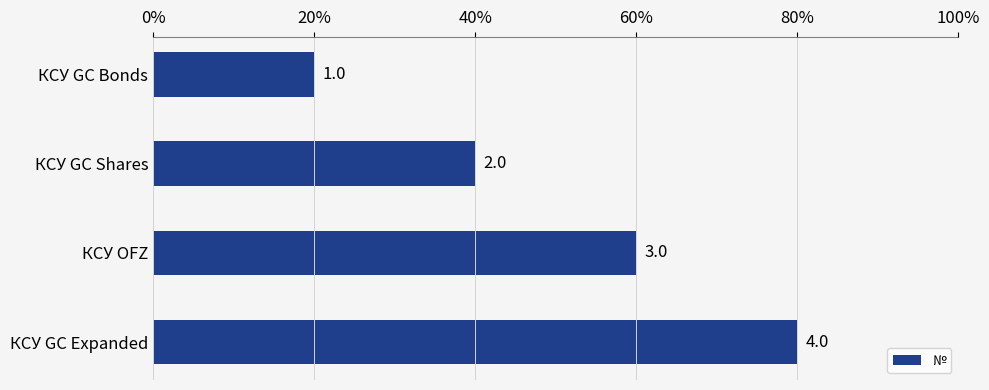

Does the chart contain any negative values?

No